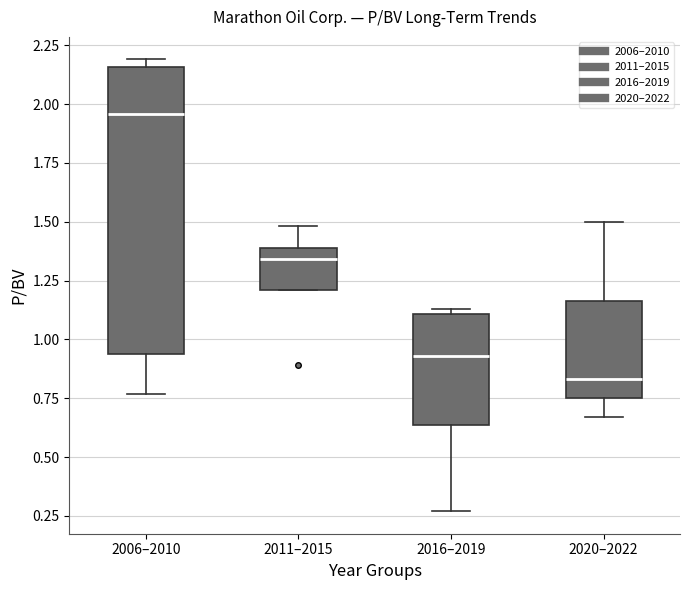

Where is the lower edge of the box for 2006–2010 on the y-axis? The values are not printed on the chart, so give them approximately, as read against the axis.

0.95